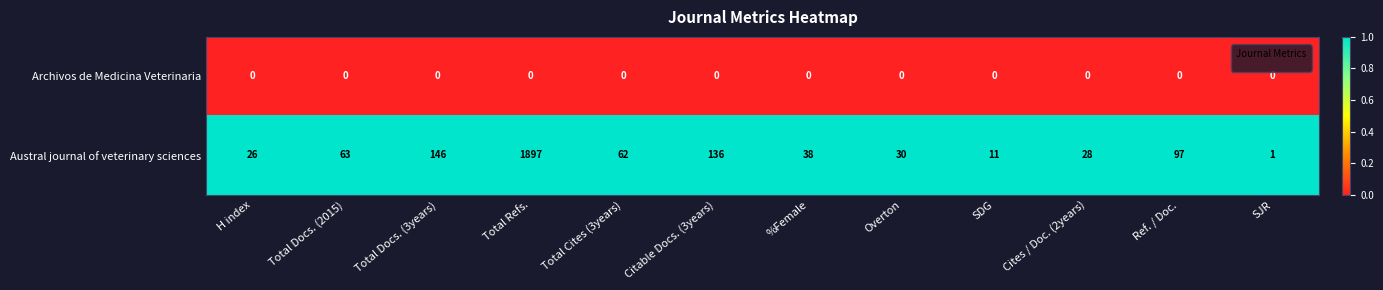

What is the difference between the second highest and second lowest values in the Austral journal of veterinary sciences series?

135